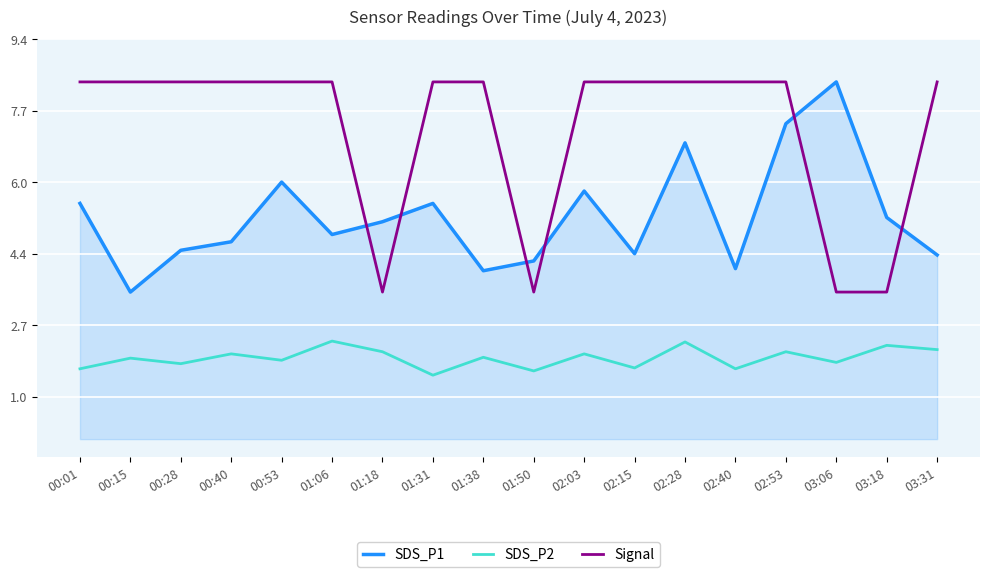

At how many categories does at least one series exceed 3?

18